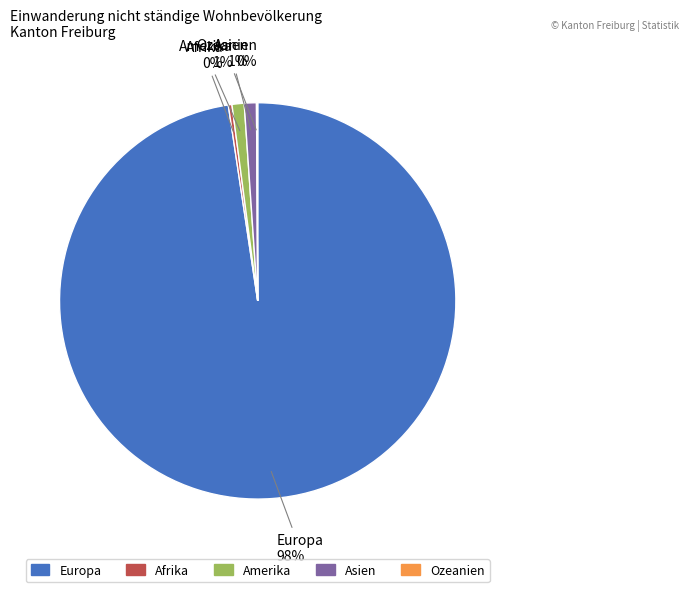

To the nearest percent, what is the average slice percentage?

20%